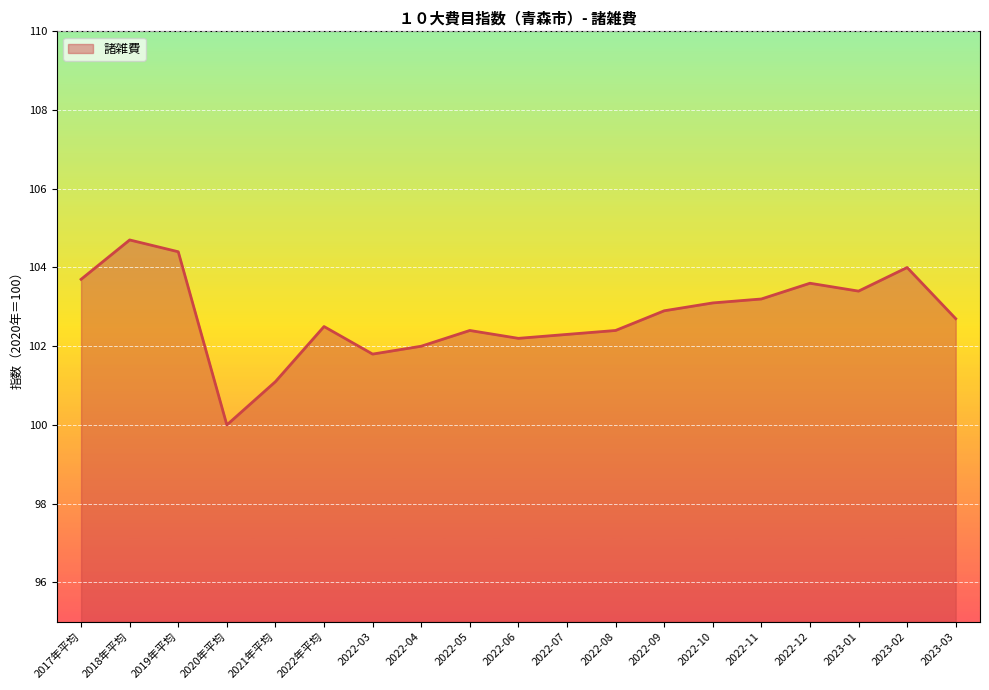

Reading left to right, transcribe all the data shown in this chart.

2017年平均=103.7	2018年平均=104.7	2019年平均=104.4	2020年平均=100.0	2021年平均=101.1	2022年平均=102.5	2022-03=101.8	2022-04=102.0	2022-05=102.4	2022-06=102.2	2022-07=102.3	2022-08=102.4	2022-09=102.9	2022-10=103.1	2022-11=103.2	2022-12=103.6	2023-01=103.4	2023-02=104.0	2023-03=102.7